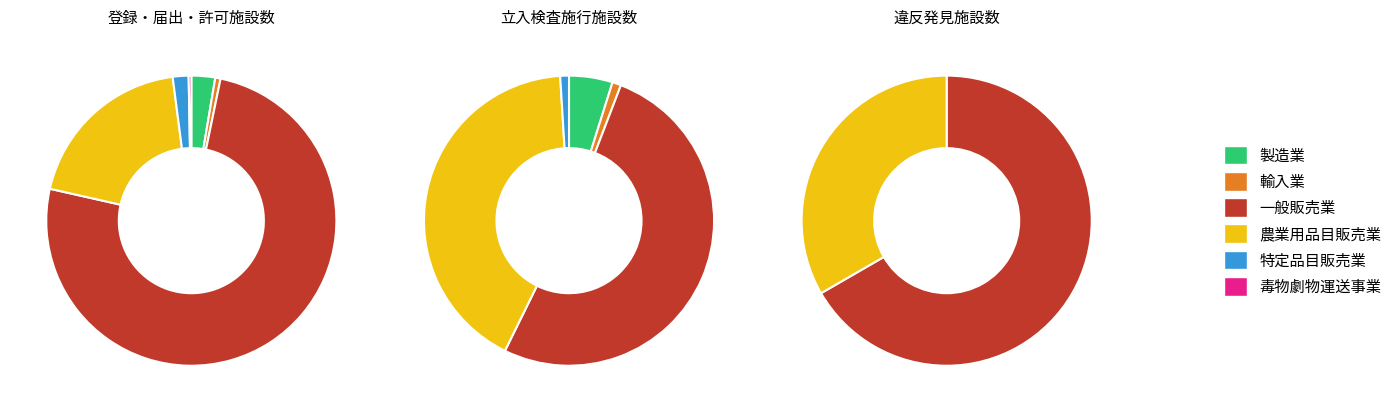

To the nearest percent, what is the difference between the largest and smallest slice percentages?

75%